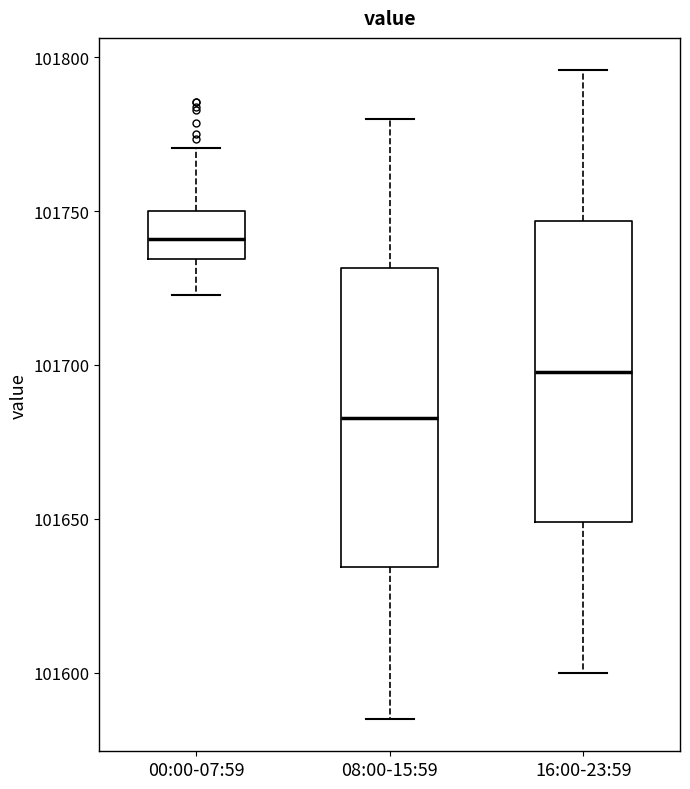

Where does the lower whisker of the box for 08:00-15:59 end on the y-axis? The values are not printed on the chart, so give them approximately, as read against the axis.

101585